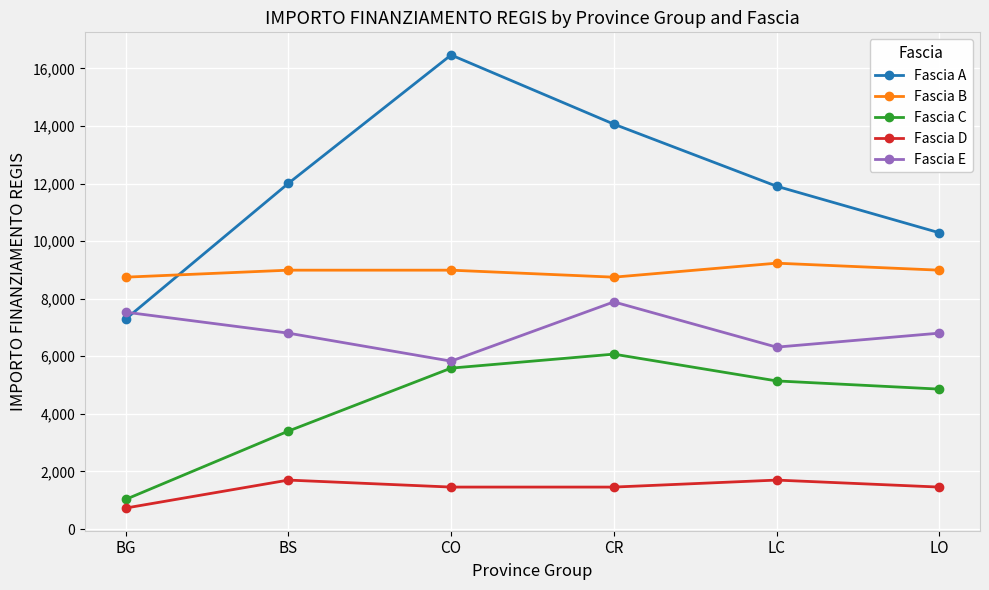

What is the value of the Fascia B point at the 1st from the left?

8748